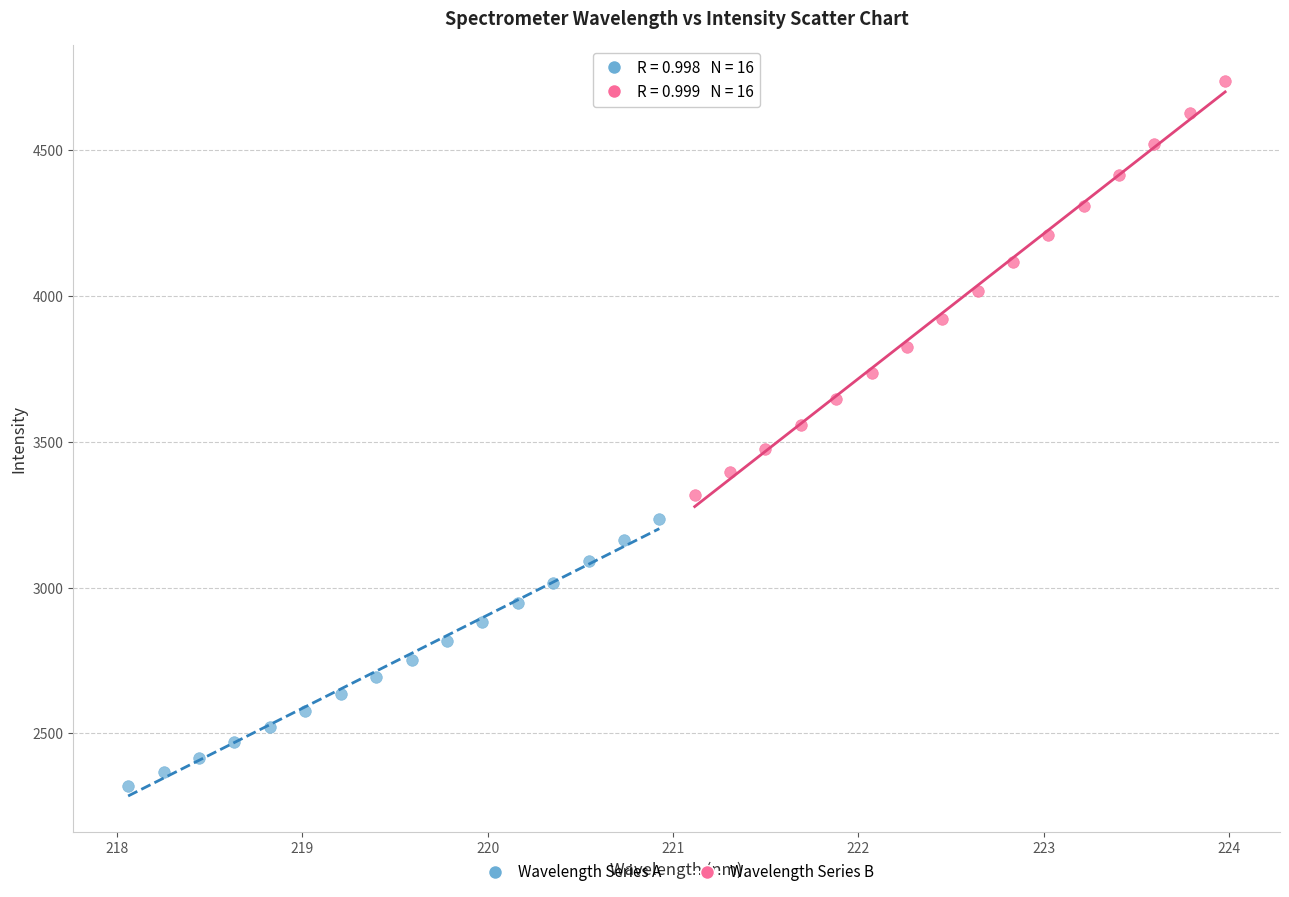

Which series reaches the maximum Y coordinate?

Wavelength Series B